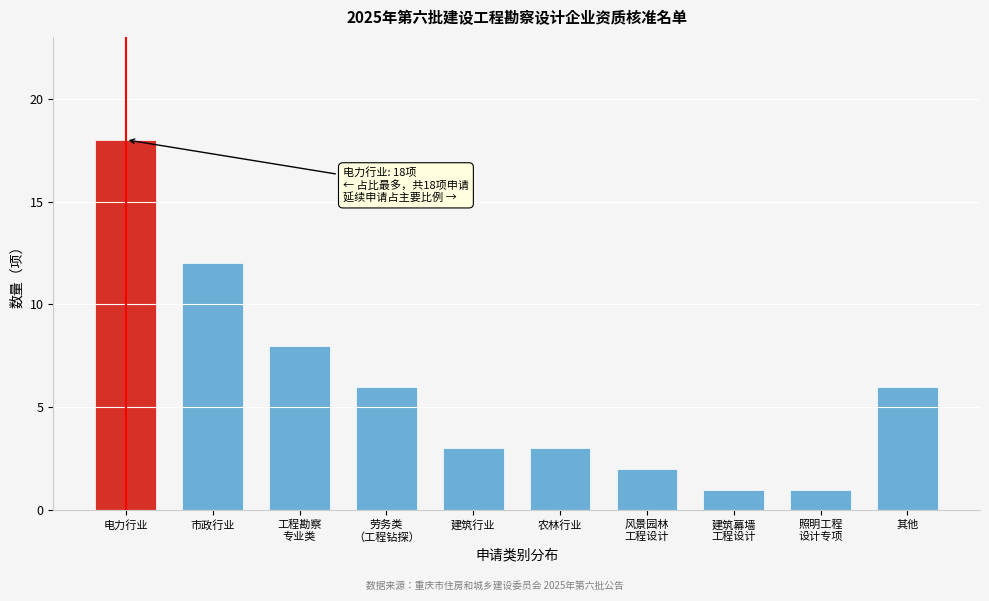

Reading left to right, what are all the values shown in this chart?

18	12	8	6	3	3	2	1	1	6